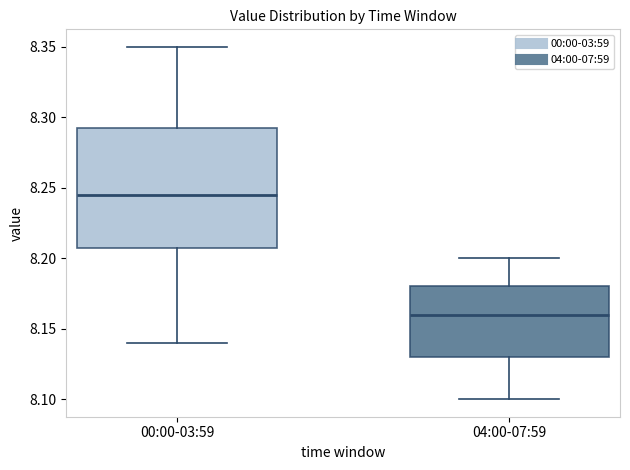

Where does the lower whisker of the box for 00:00-03:59 end on the y-axis? The values are not printed on the chart, so give them approximately, as read against the axis.

8.140